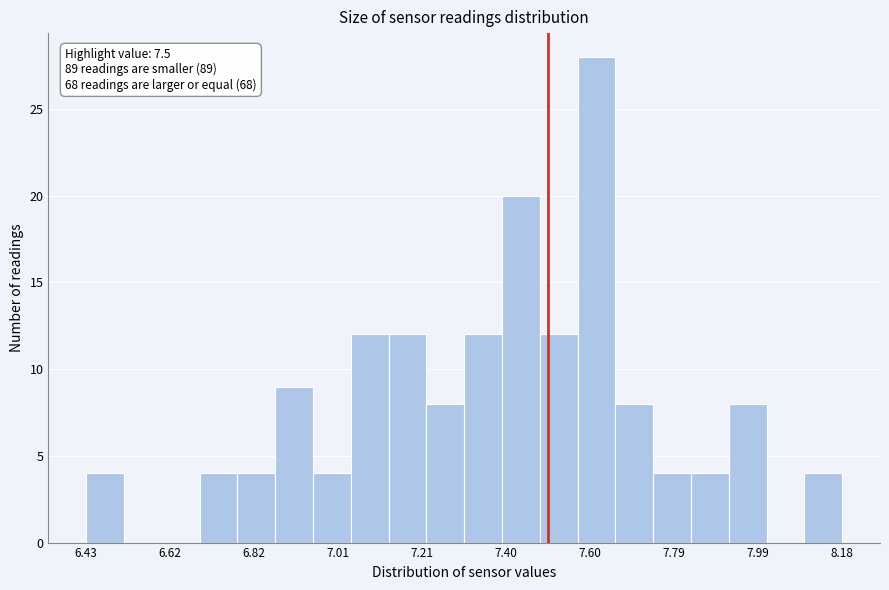

Over which range of the x-axis is the bar tallest?

7.56 to 7.66